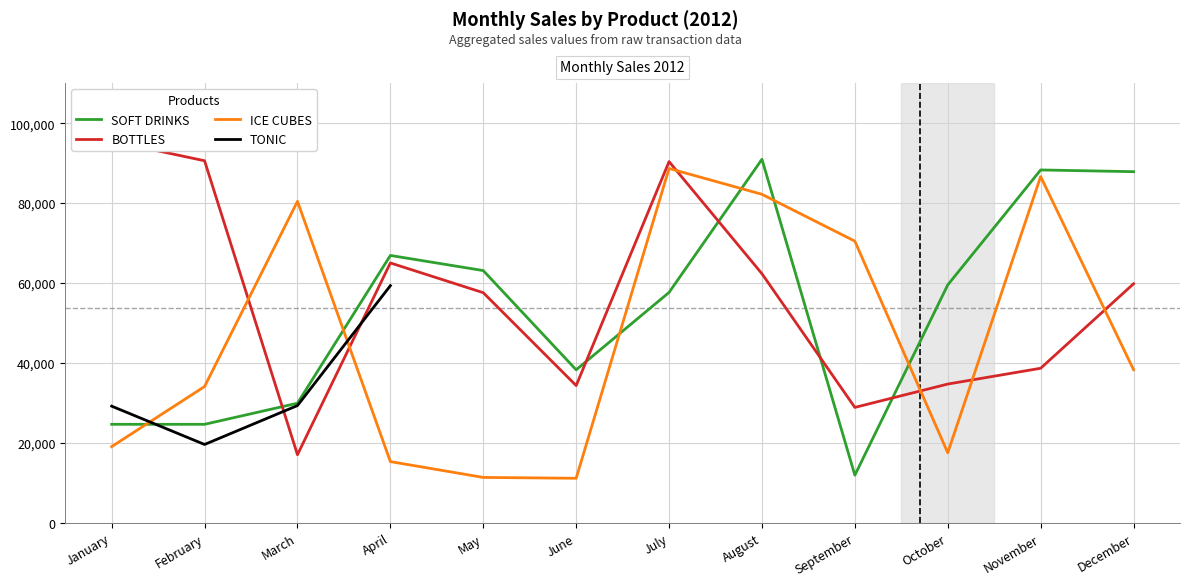

Is the value of SOFT DRINKS at August greater than the value of ICE CUBES at May?

Yes